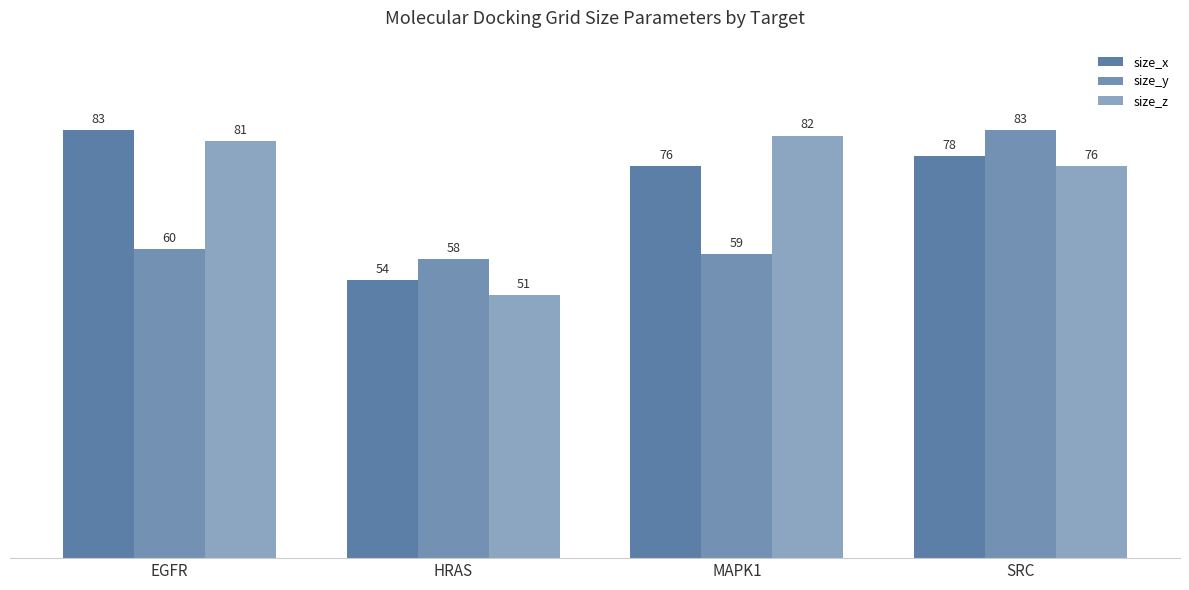

What is the label of the 1st bar from the left?

EGFR